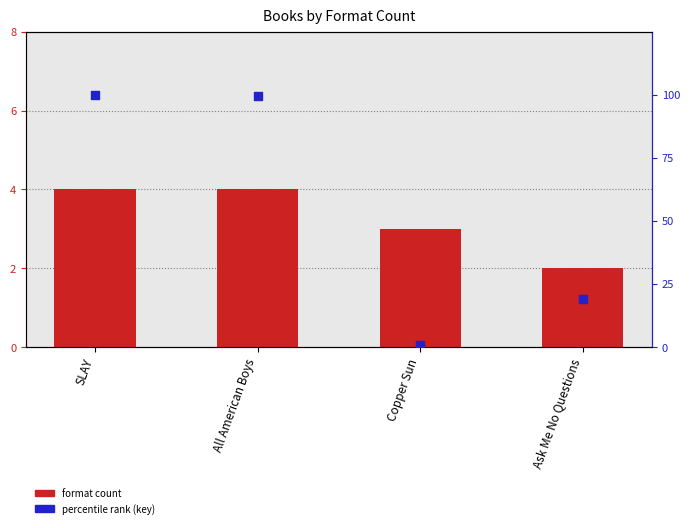

What are all the series names shown in the legend?

format count, percentile rank (key)